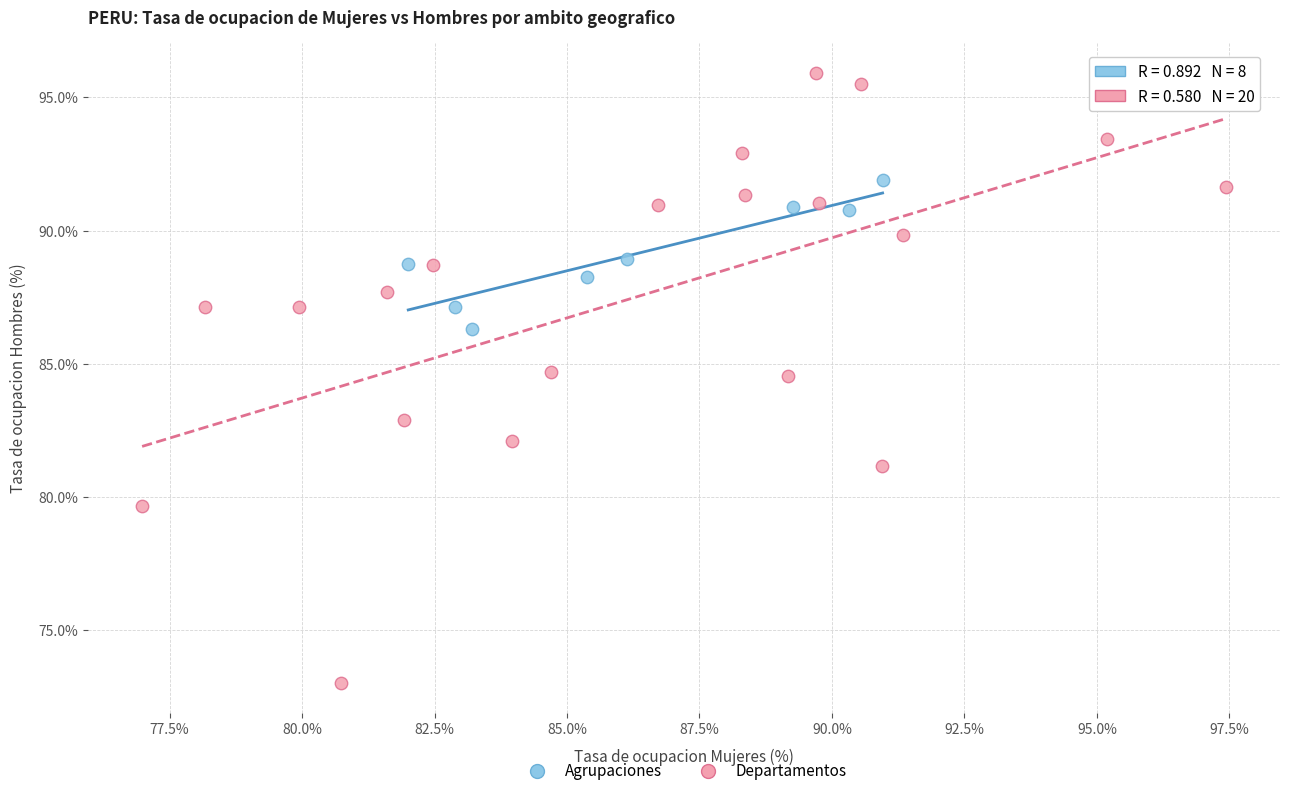

Which series contains the highest Y value?

Departamentos